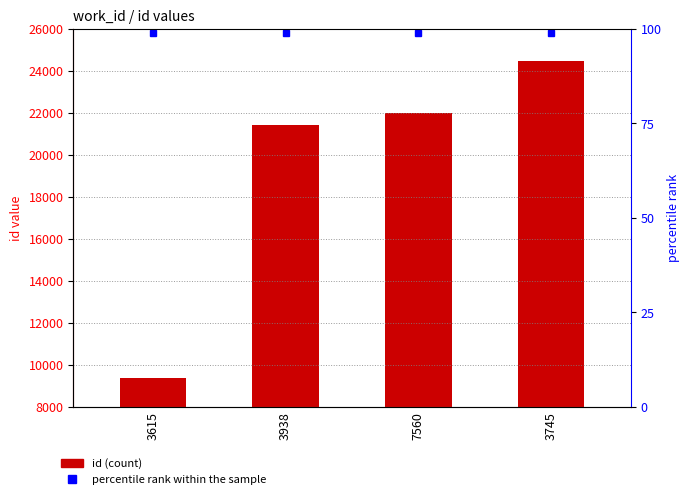

What is the difference between the maximum and second lowest values in the id series?

3025